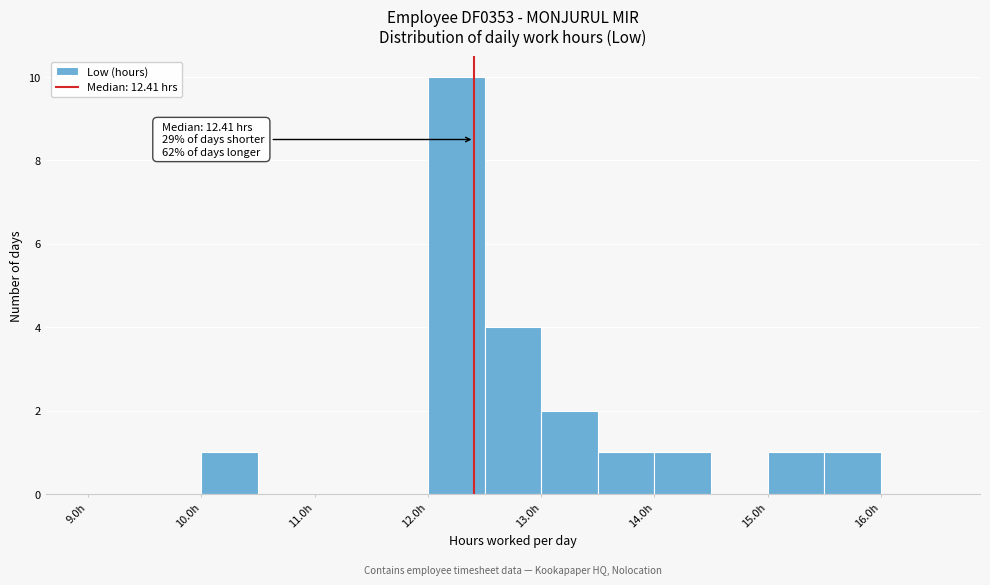

Over which range of the x-axis is the bar tallest?

12.0 to 12.5